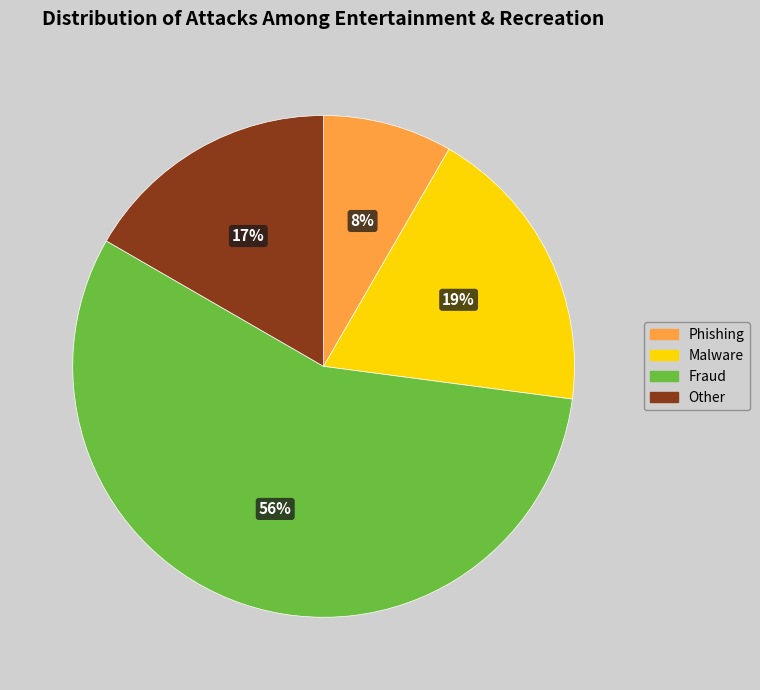

Between Malware and Phishing, which is larger?

Malware